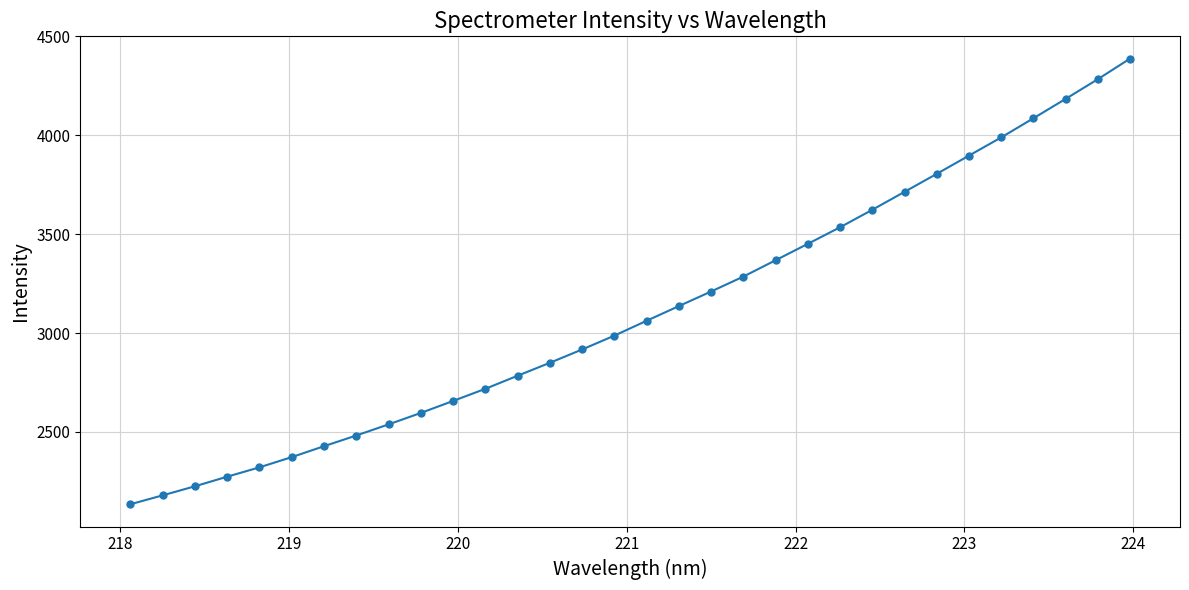

True or false: the data has more than 2 interior local peaks.

False